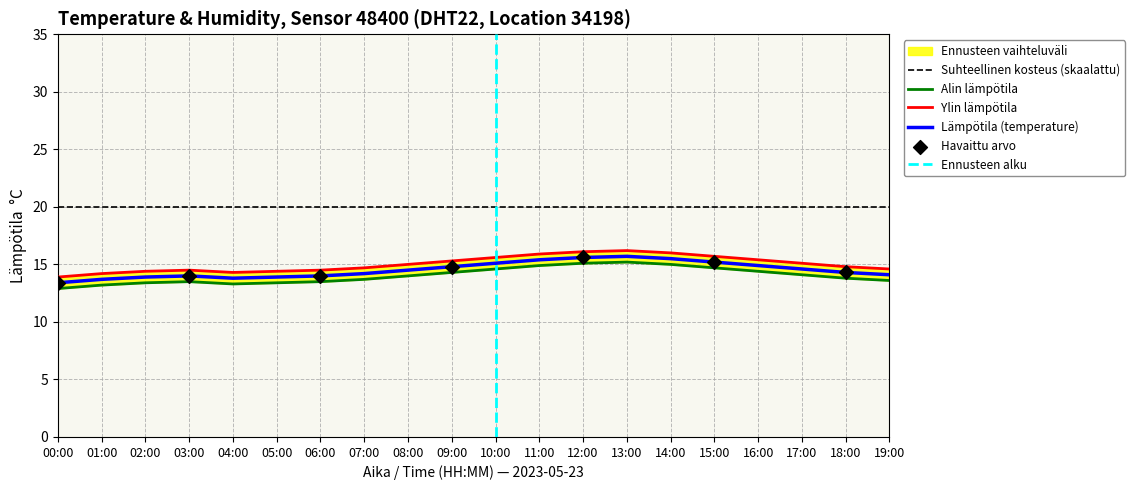

Which series reaches the maximum Y coordinate?

temp_upper